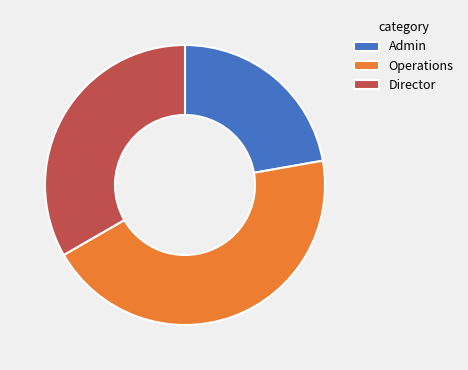

Rank the categories by value from highest to lowest.

Operations, Director, Admin